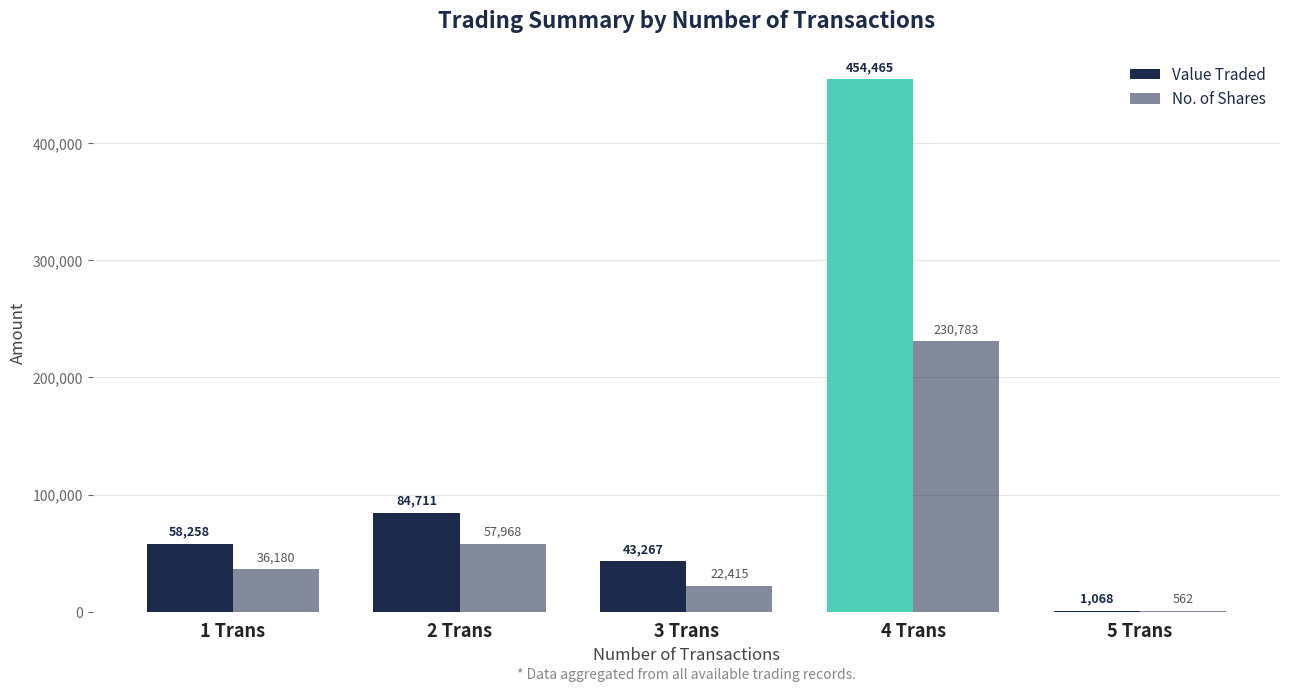

How many categories are shown in the chart?

5